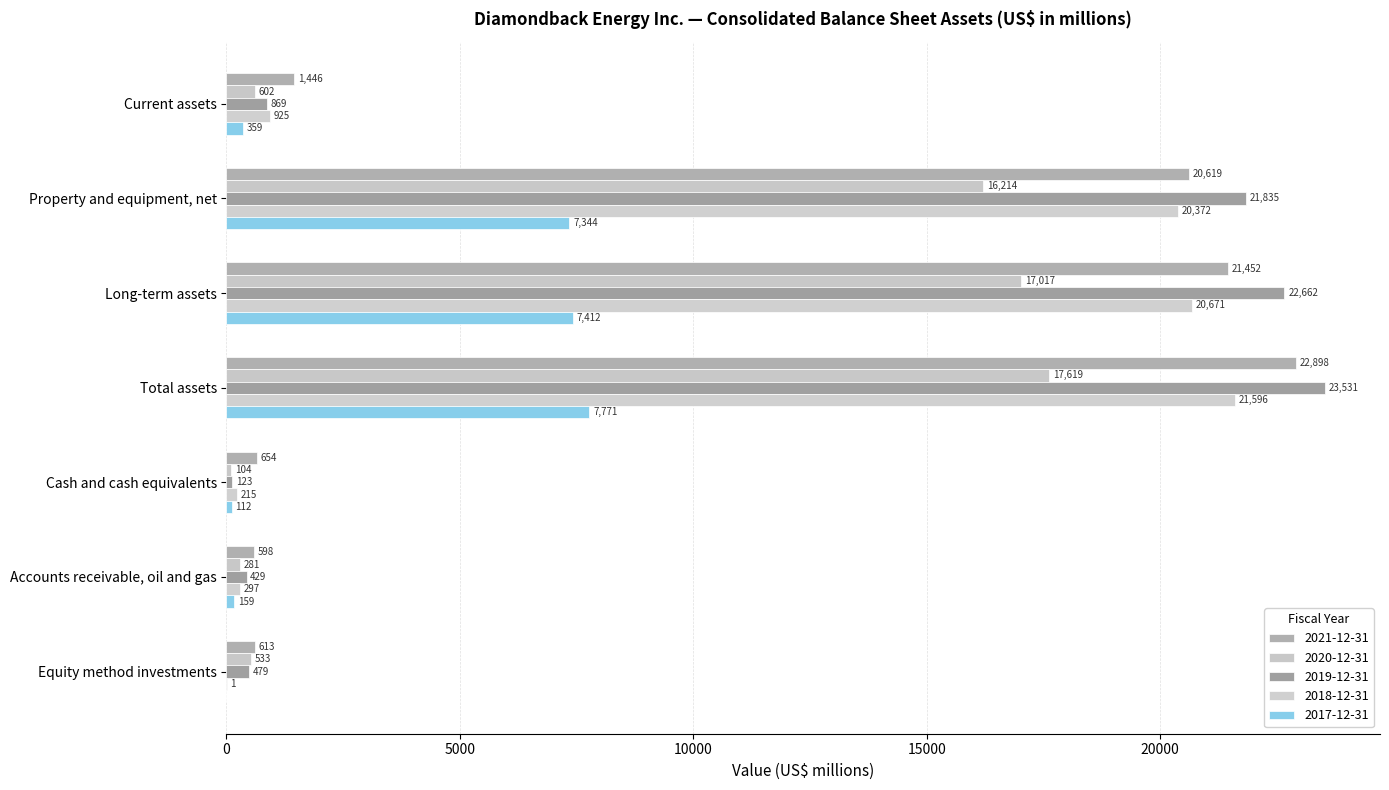

Which series has the largest total across all categories?

2019-12-31